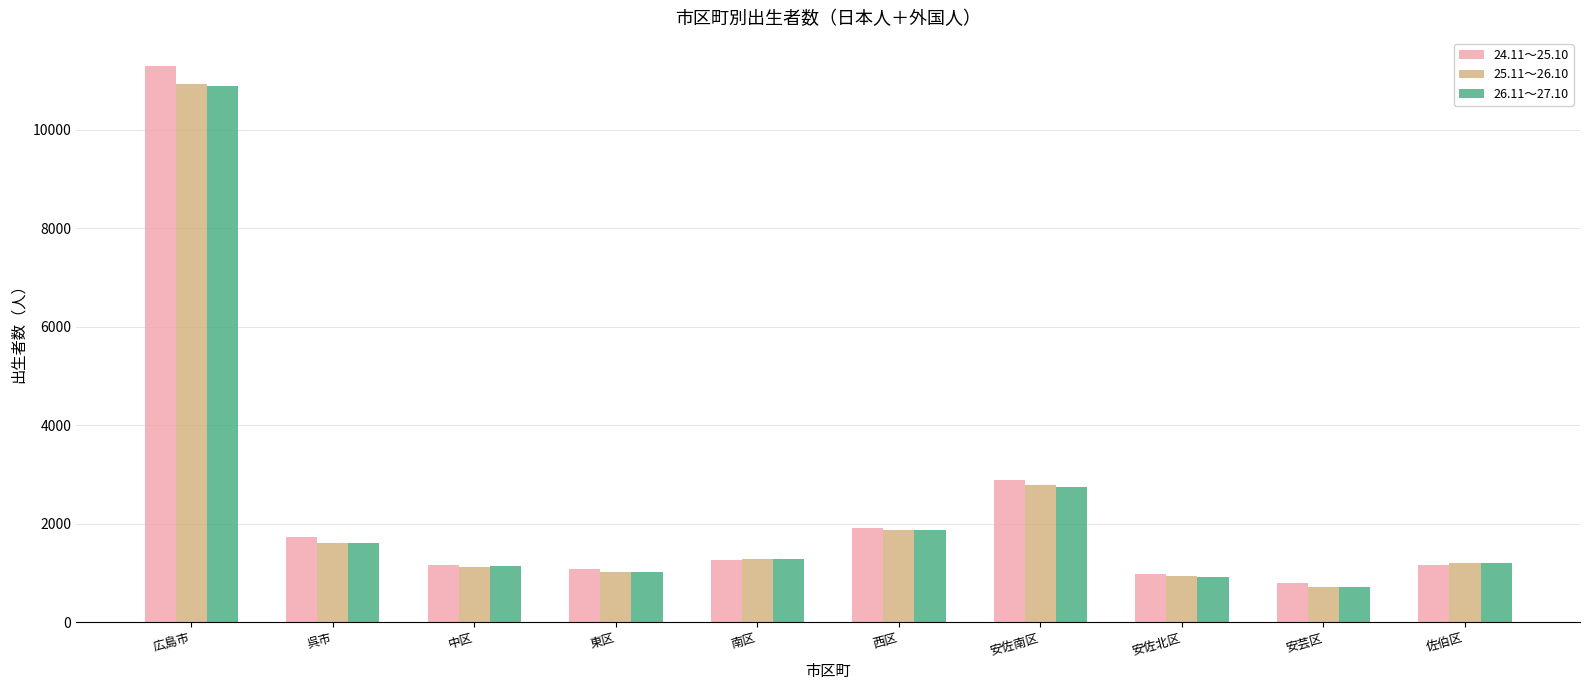

At which category is the sum across all series the highest?

広島市